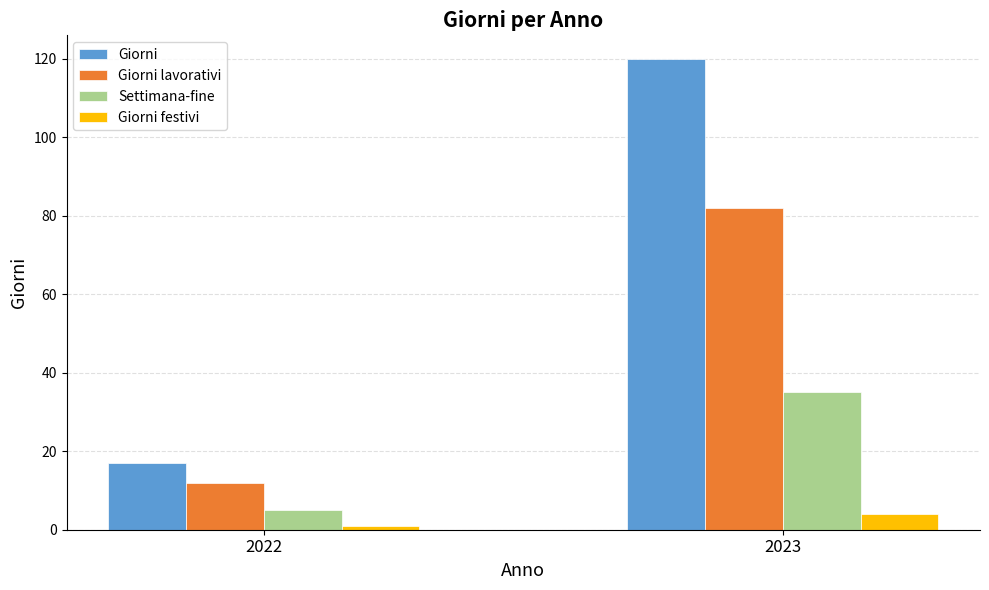

What is the total value across all series at 2023?

241